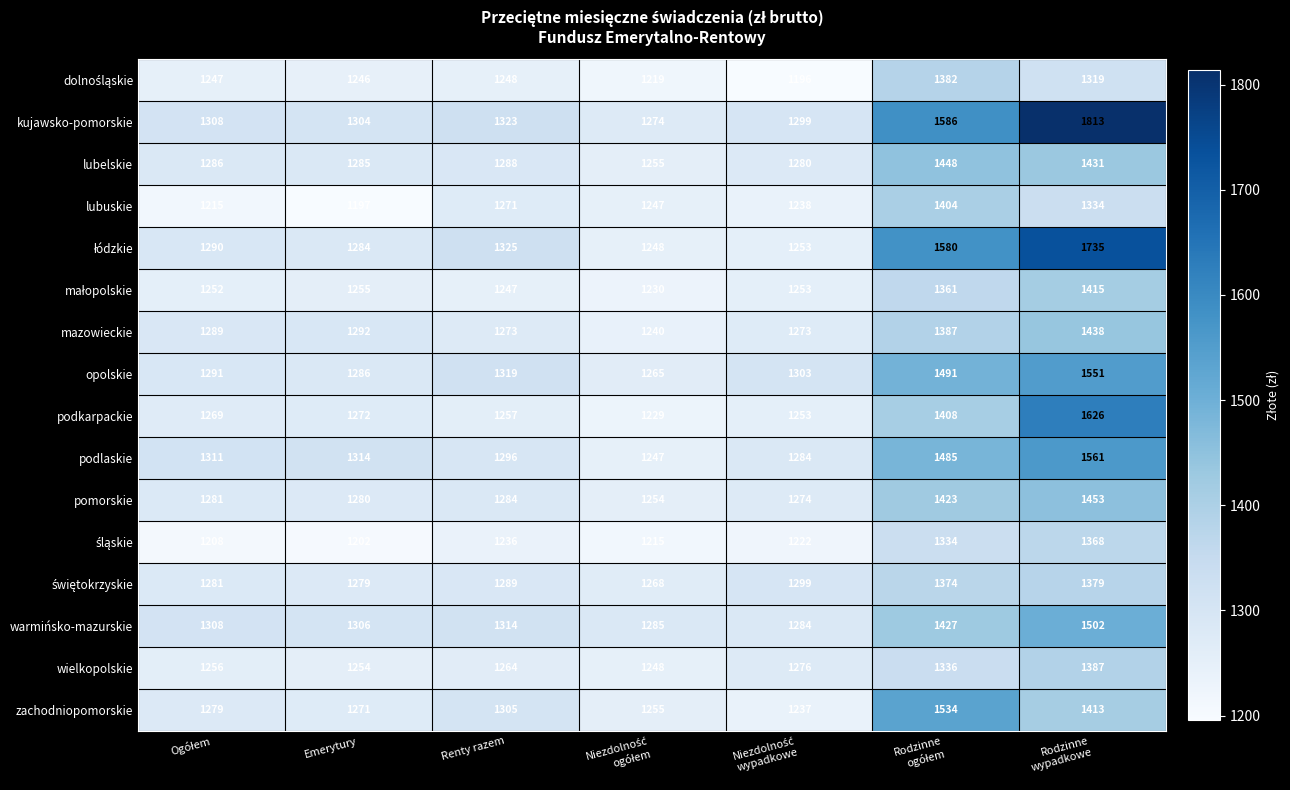

What is the difference between the highest and lowest values at Renty razem?

89